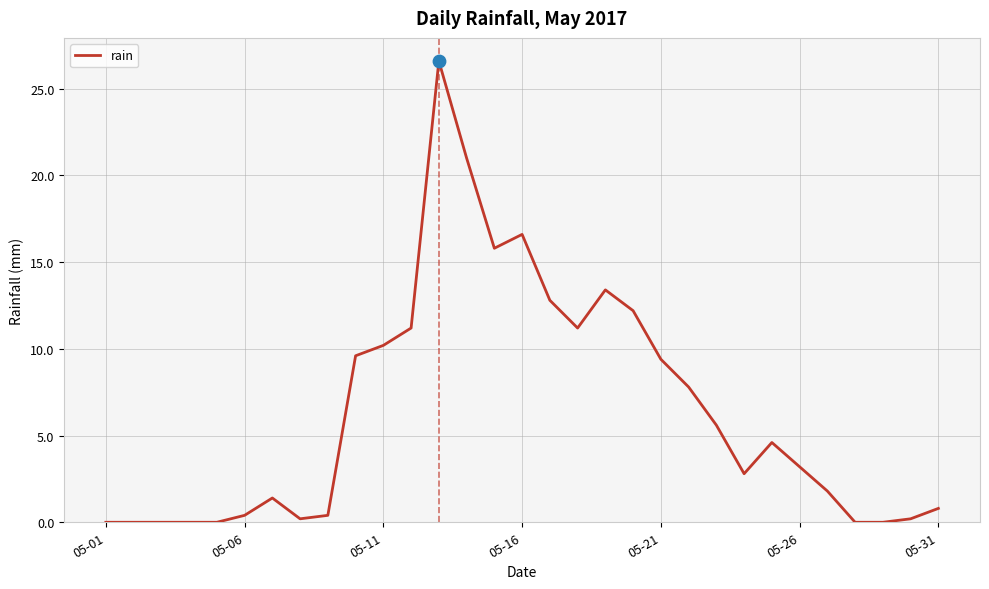

What is the greatest value displayed?

26.6